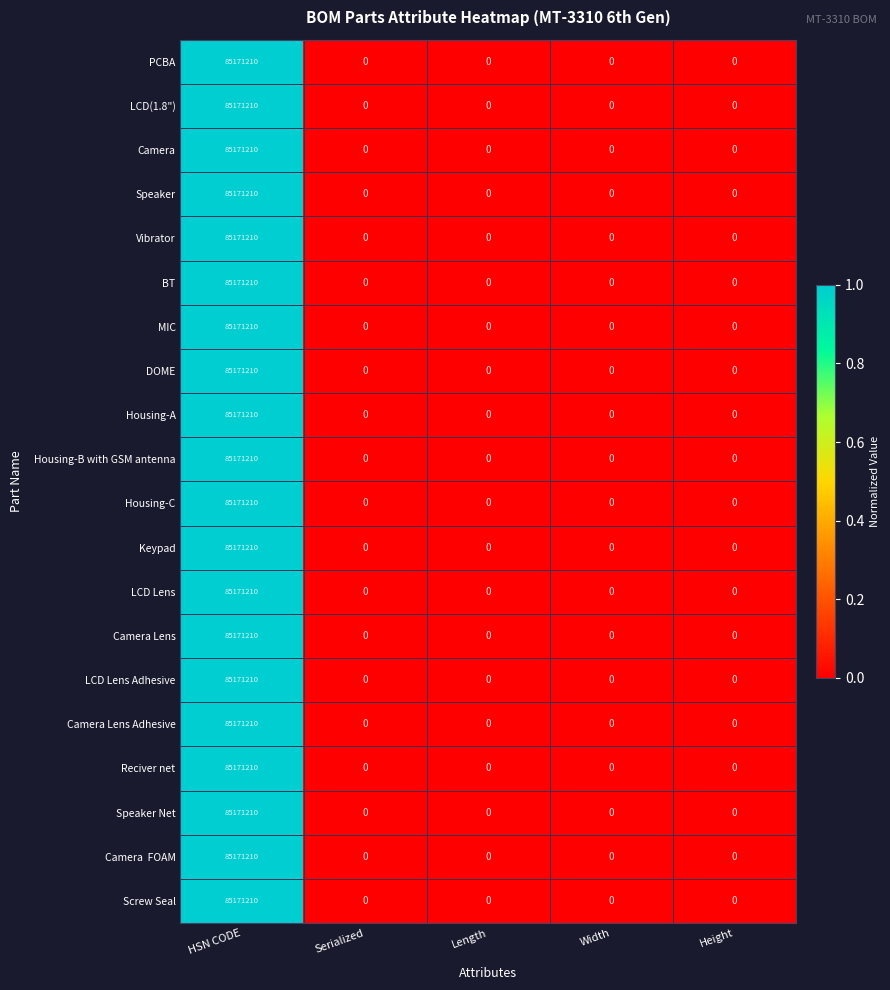

What is the total value across all series at HSN CODE?

1703424200